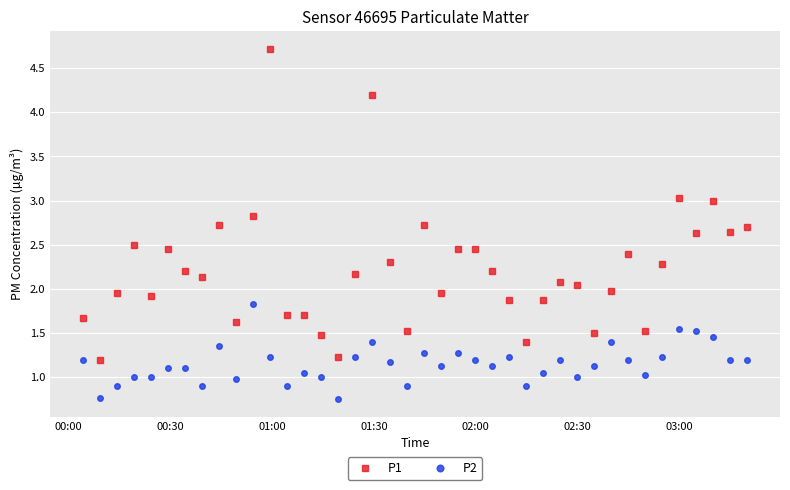

What is the maximum value shown in the chart?

4.7